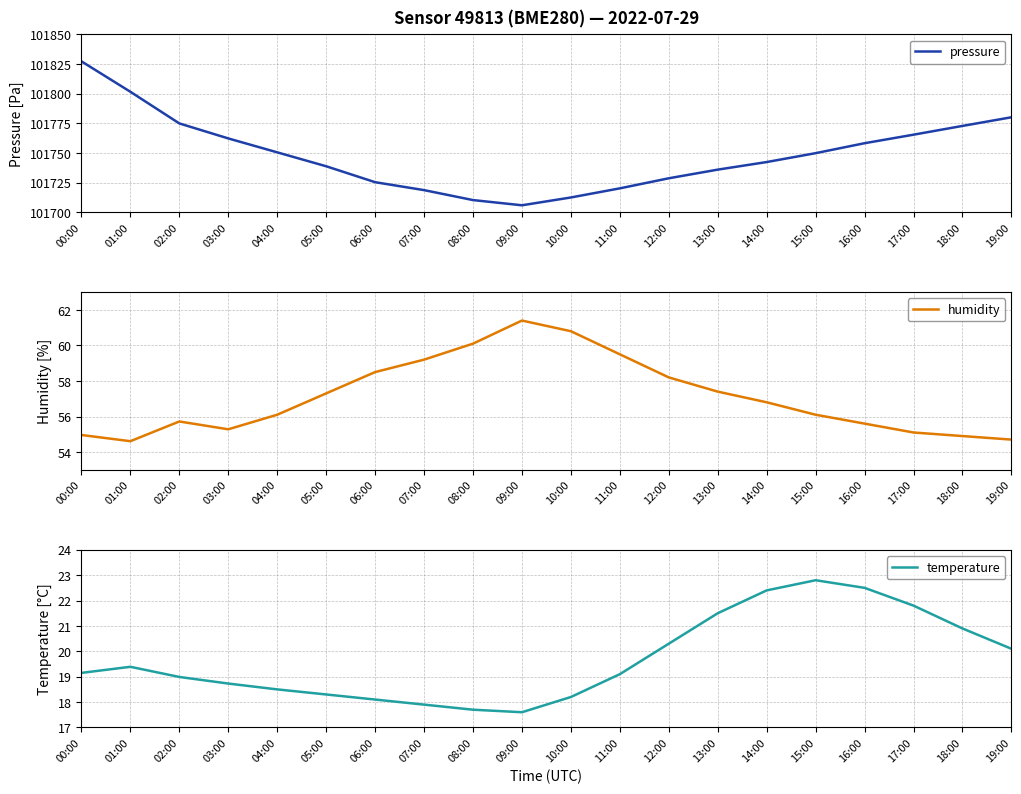

Between 05:00 and 08:00, which is larger?

05:00